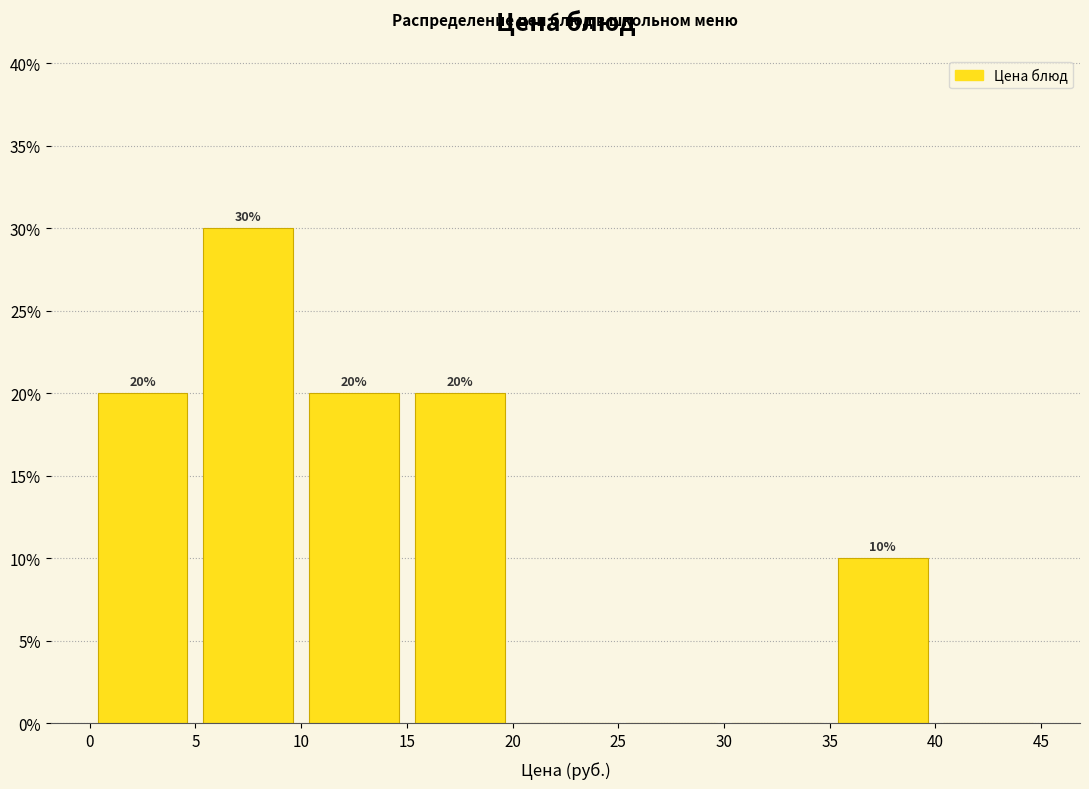

Which range on the x-axis has the tallest bar?

5 to 10